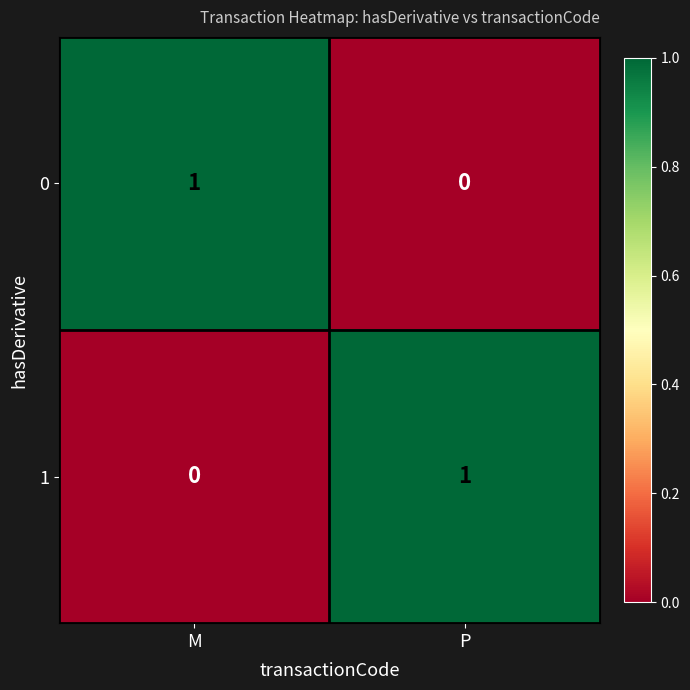

Which category has the highest value in the 1 series?

P